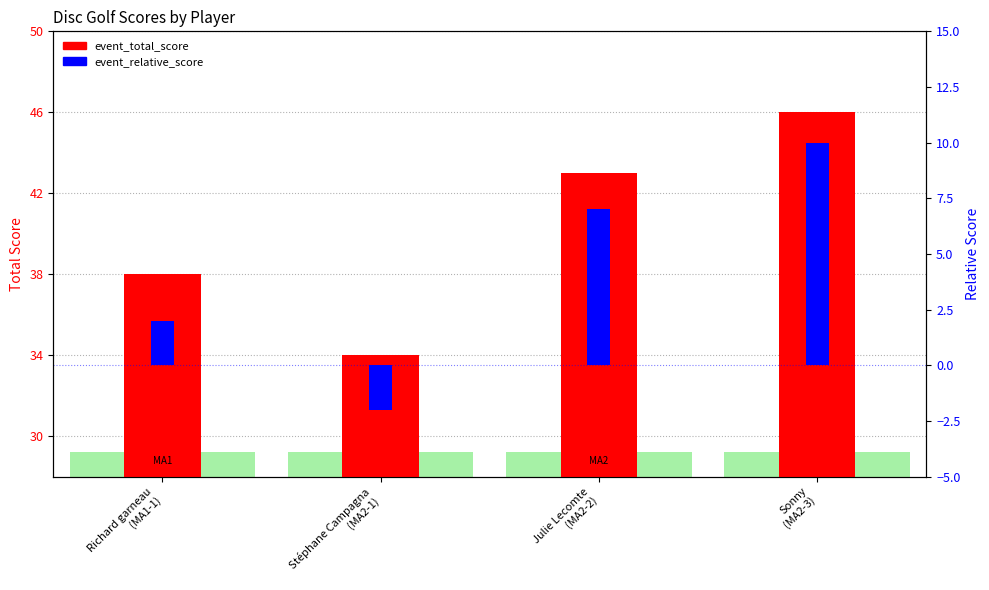

What is the difference between the event_total_score values at Richard garneau
(MA1-1) and Stéphane Campagna
(MA2-1)?

4